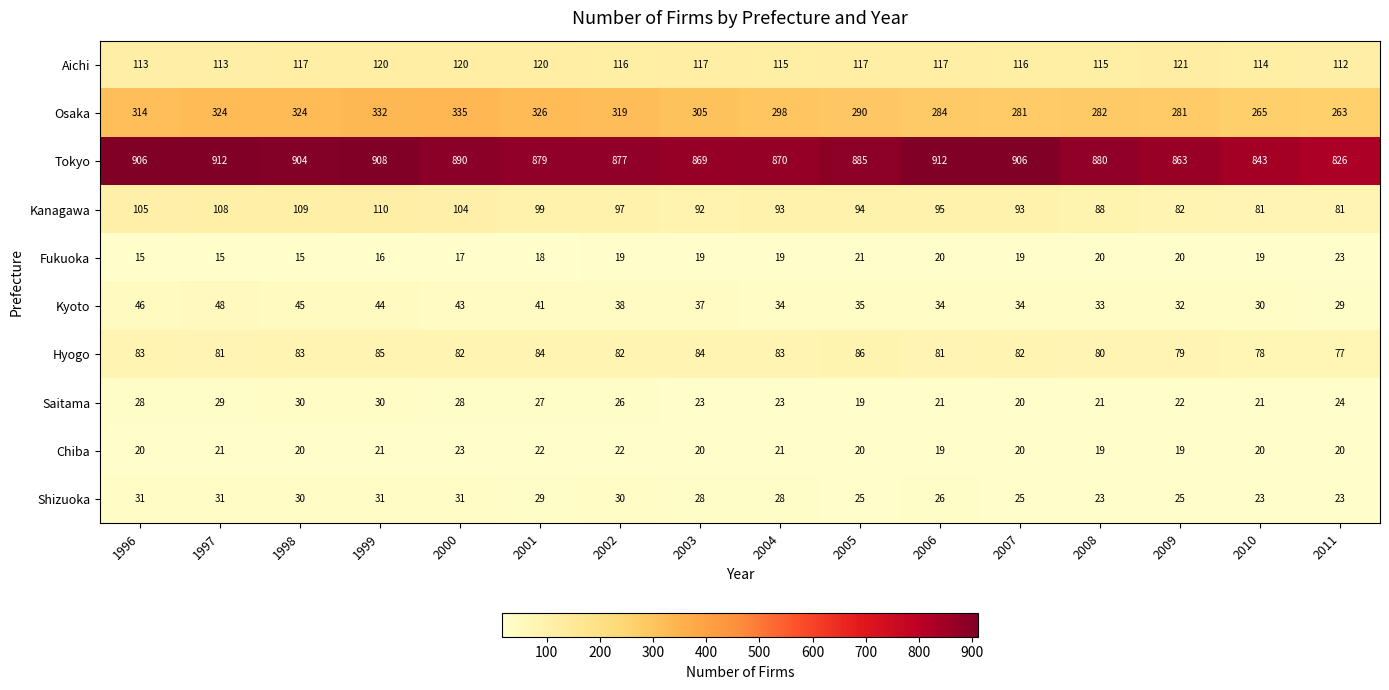

Rank the series at 2006 from highest to lowest value.

Tokyo, Osaka, Aichi, Kanagawa, Hyogo, Kyoto, Shizuoka, Saitama, Fukuoka, Chiba